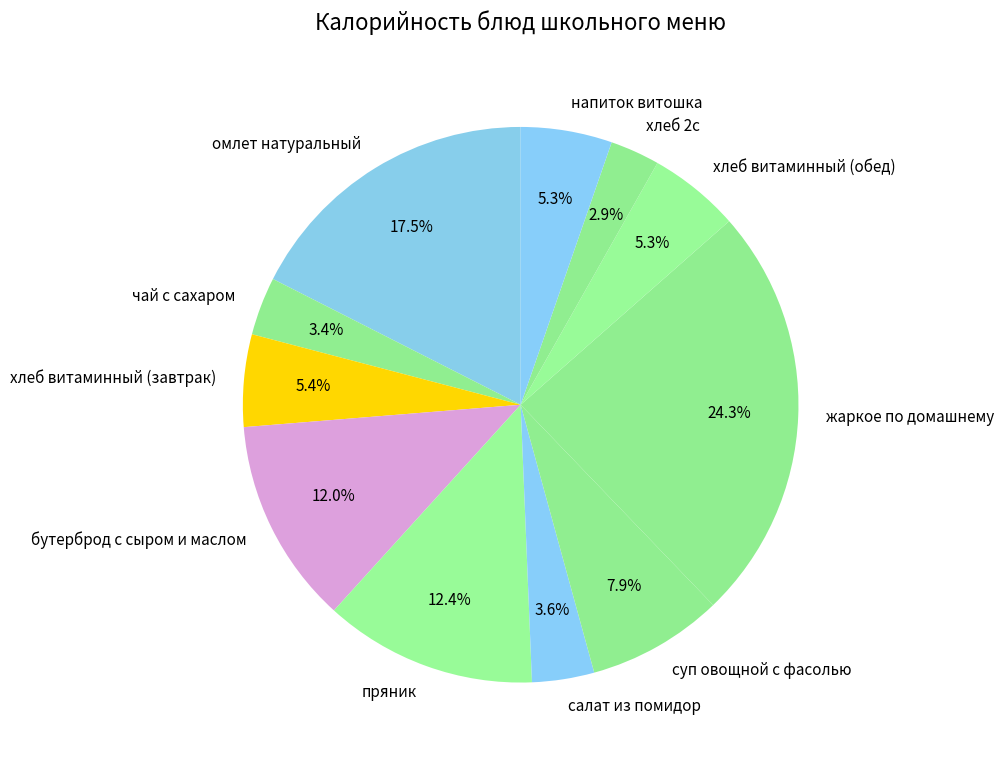

What is the largest slice in the pie chart?

жаркое по домашнему